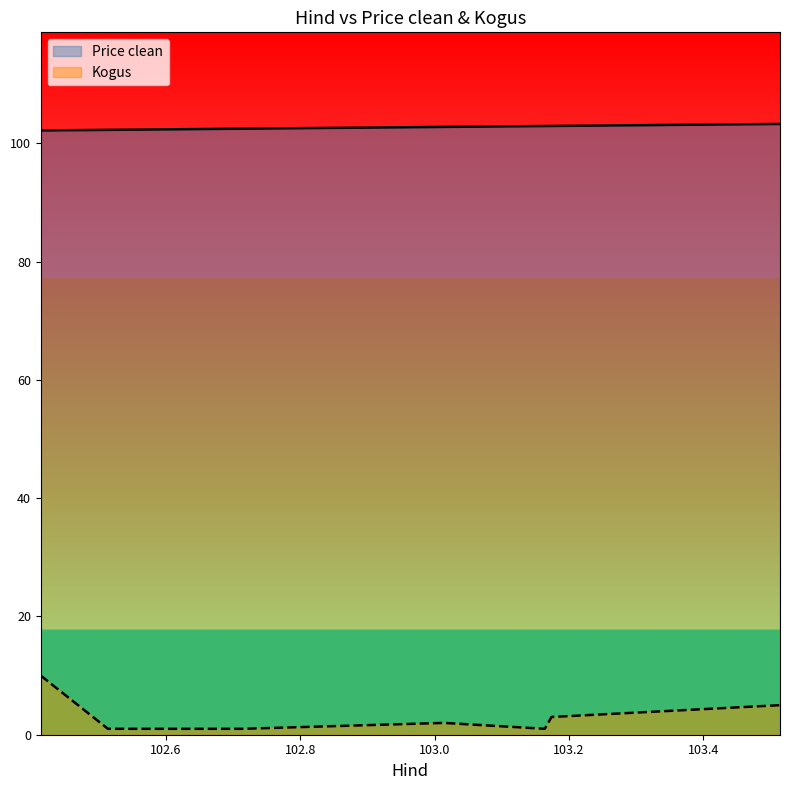

What is the sum of the Price clean values at 102.413889 and 103.013889?

205.0